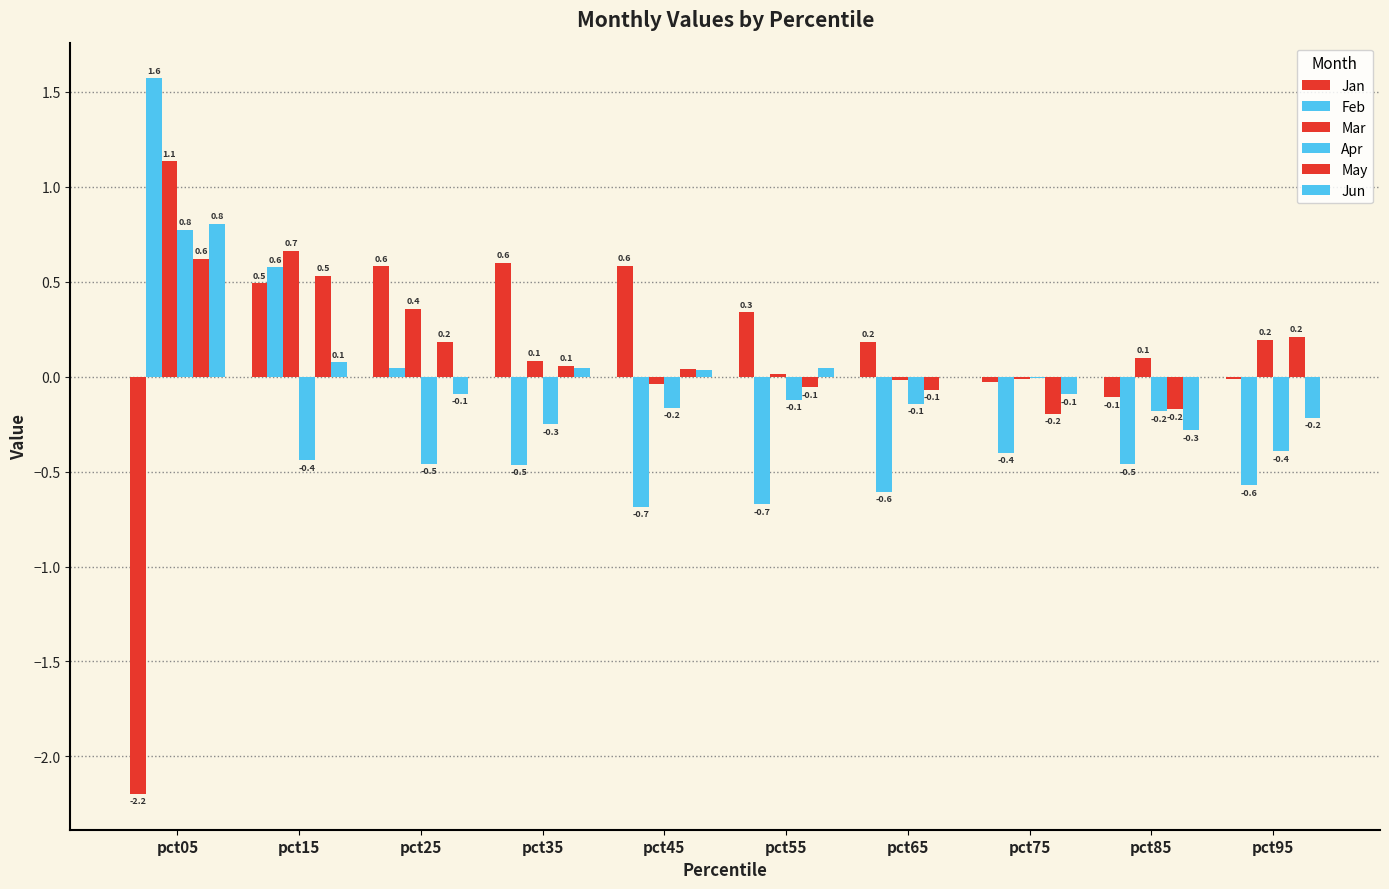

Reading right to left, transcribe all the data shown in this chart.

Jan: -0.0	-0.1	-0.0	0.2	0.3	0.6	0.6	0.6	0.5	-2.2
Feb: -0.6	-0.5	-0.4	-0.6	-0.7	-0.7	-0.5	0.0	0.6	1.6
Mar: 0.2	0.1	-0.0	-0.0	0.0	-0.0	0.1	0.4	0.7	1.1
Apr: -0.4	-0.2	-0.0	-0.1	-0.1	-0.2	-0.3	-0.5	-0.4	0.8
May: 0.2	-0.2	-0.2	-0.1	-0.1	0.0	0.1	0.2	0.5	0.6
Jun: -0.2	-0.3	-0.1	-0.0	0.0	0.0	0.0	-0.1	0.1	0.8